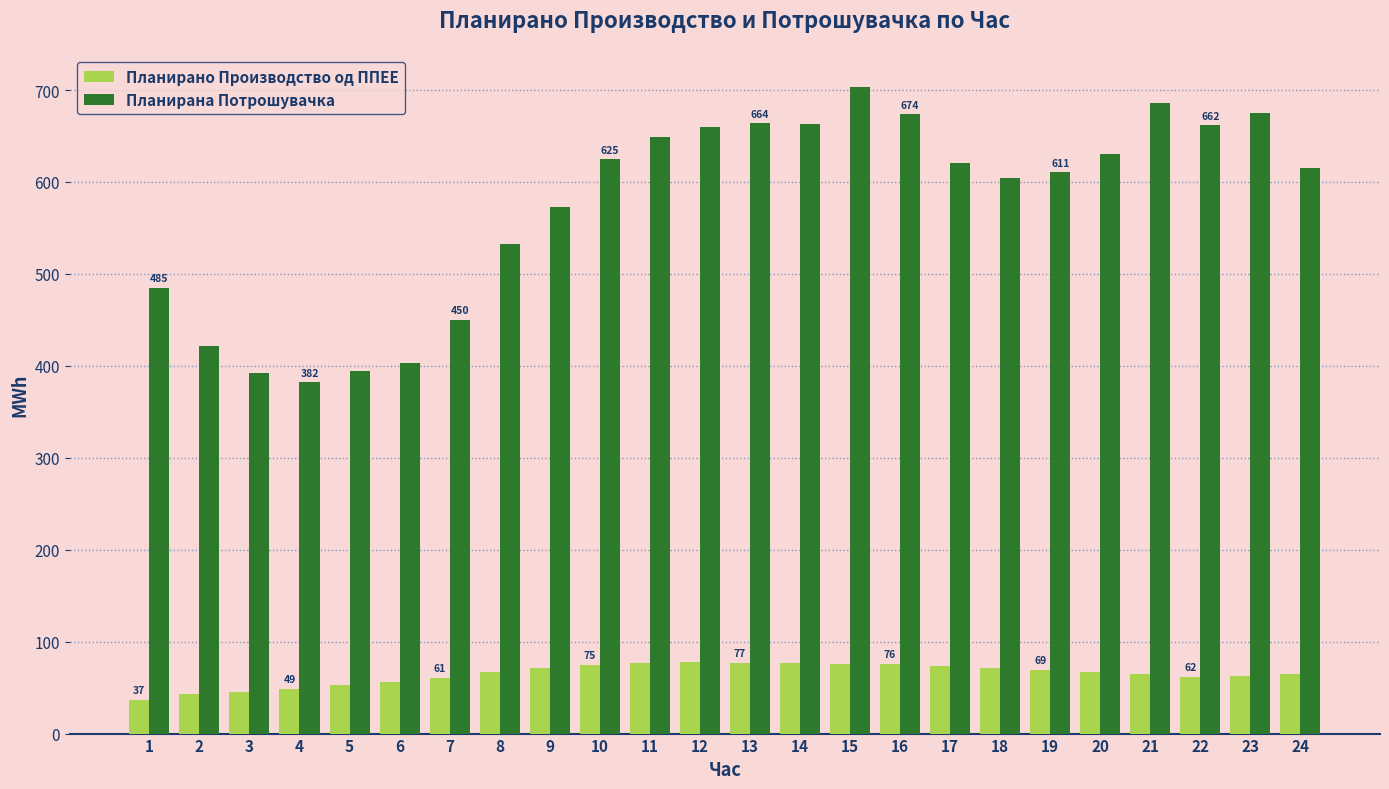

The Планирана Потрошувачка series shows 274.6 at 11. True or false?

False